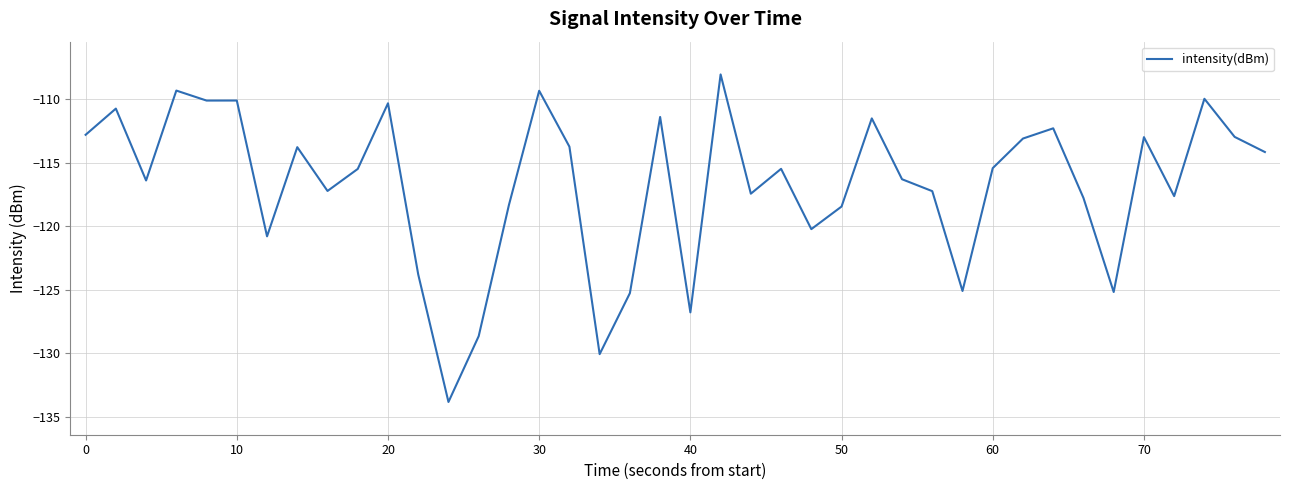

How many categories are shown in the chart?

40